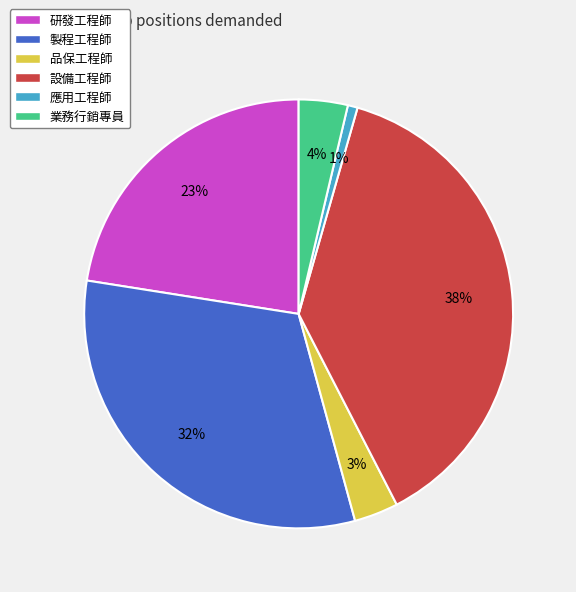

Is it true that 研發工程師 is 36% of the pie?

False